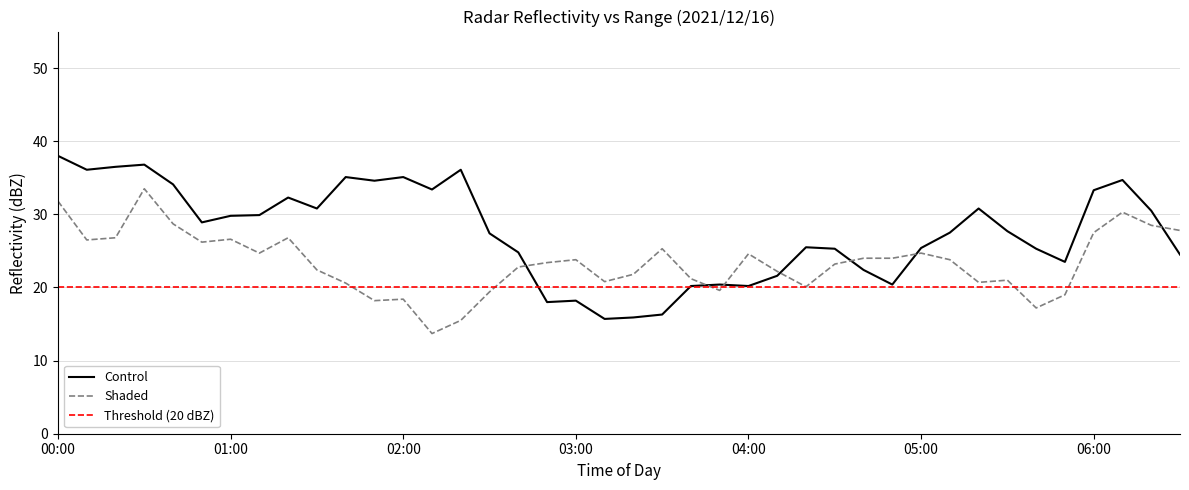

Which category has the highest value in the Control series?

00:00